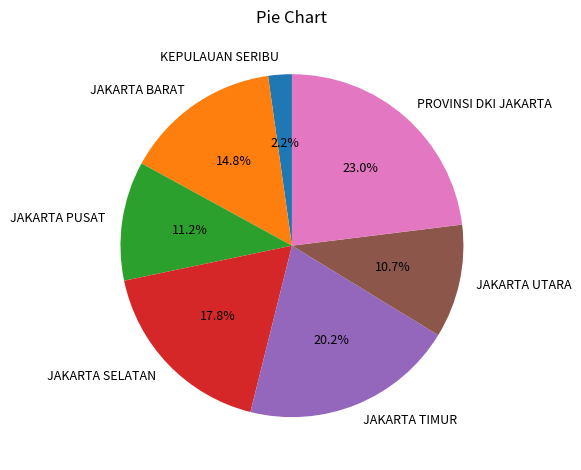

True or false: JAKARTA SELATAN accounts for 10% of the total.

False